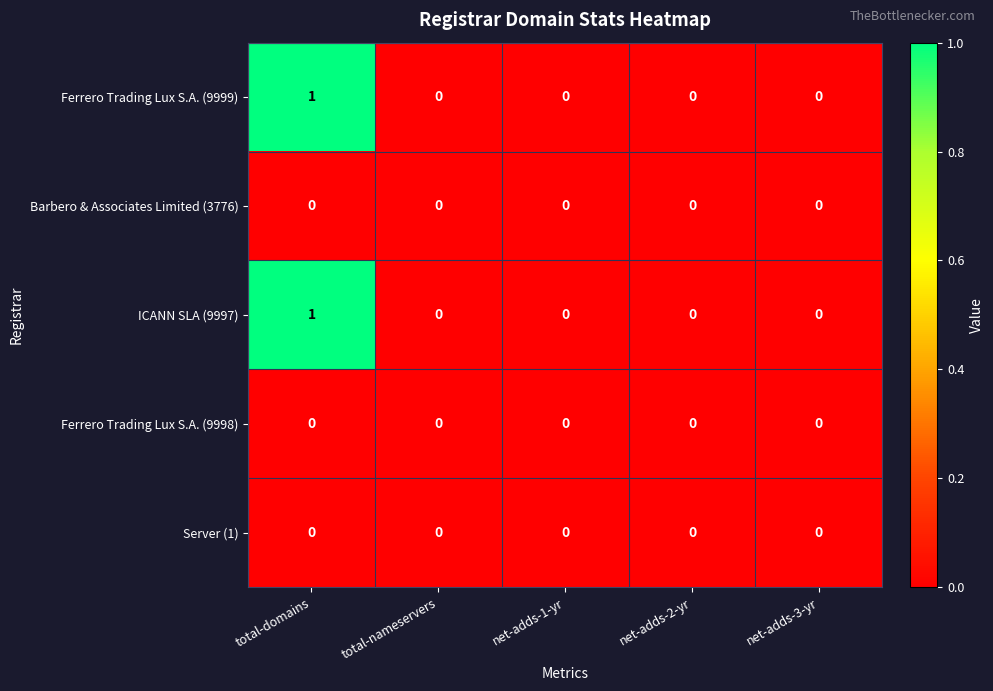

Reading right to left, extract all data points from this chart.

Ferrero Trading Lux S.A. (9999): net-adds-3-yr=0	net-adds-2-yr=0	net-adds-1-yr=0	total-nameservers=0	total-domains=1
Barbero & Associates Limited (3776): net-adds-3-yr=0	net-adds-2-yr=0	net-adds-1-yr=0	total-nameservers=0	total-domains=0
ICANN SLA (9997): net-adds-3-yr=0	net-adds-2-yr=0	net-adds-1-yr=0	total-nameservers=0	total-domains=1
Ferrero Trading Lux S.A. (9998): net-adds-3-yr=0	net-adds-2-yr=0	net-adds-1-yr=0	total-nameservers=0	total-domains=0
Server (1): net-adds-3-yr=0	net-adds-2-yr=0	net-adds-1-yr=0	total-nameservers=0	total-domains=0